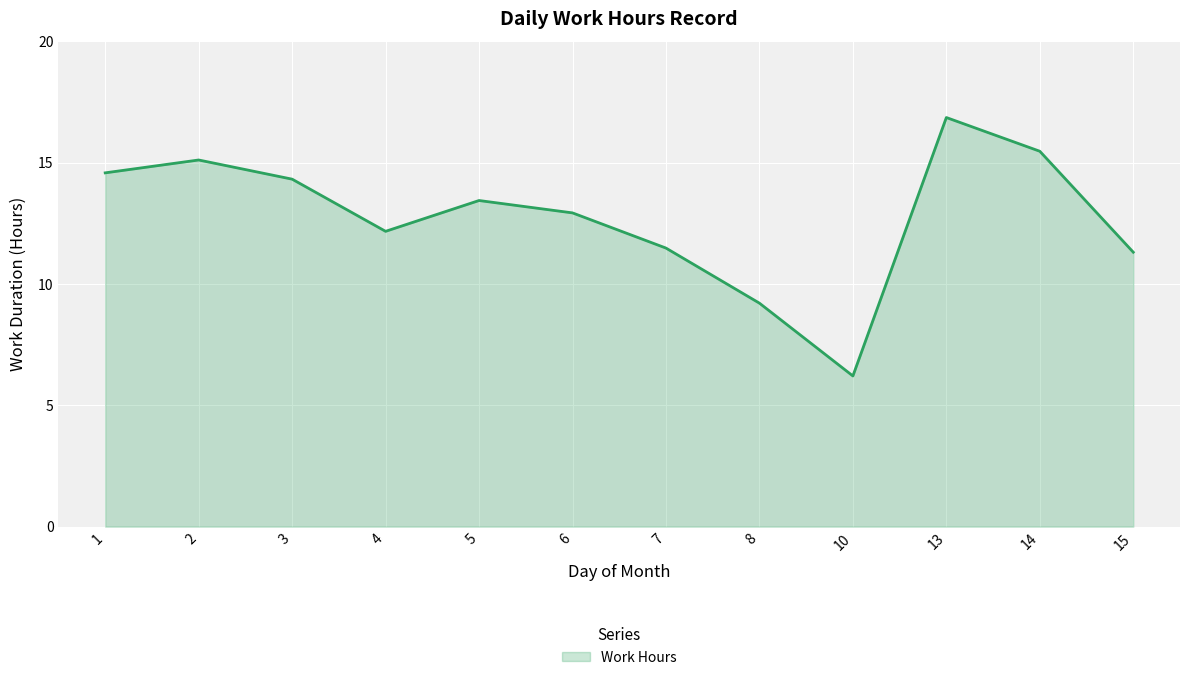

What is the greatest value displayed?

16.9